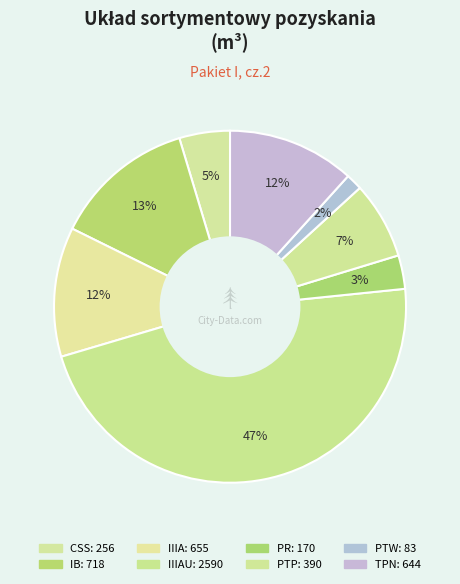

Is there any slice that represents more than half of the pie?

No